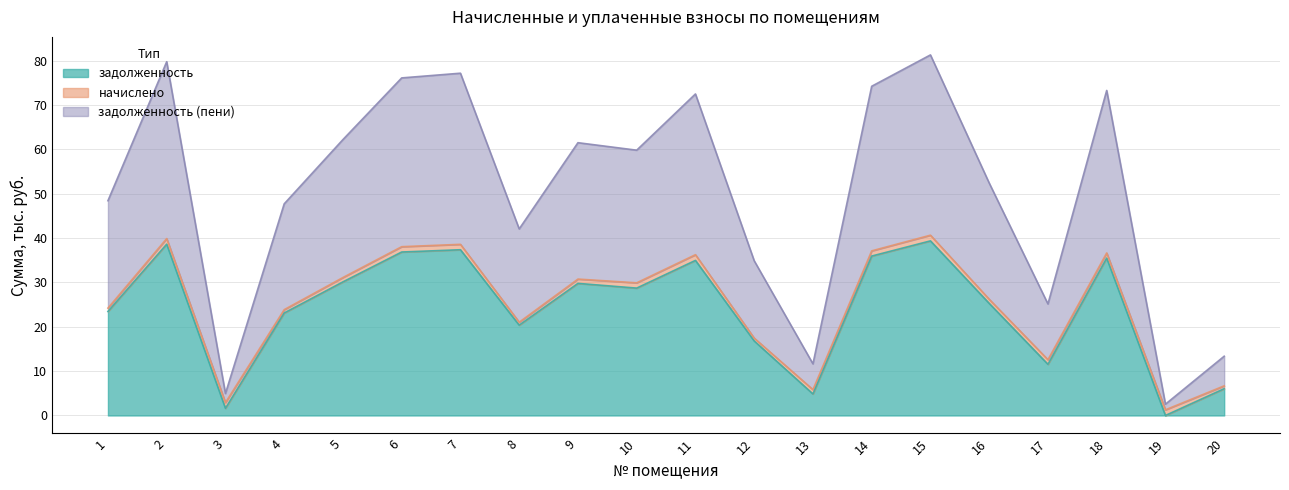

What is the difference between the highest and lowest values at 16?

27.1